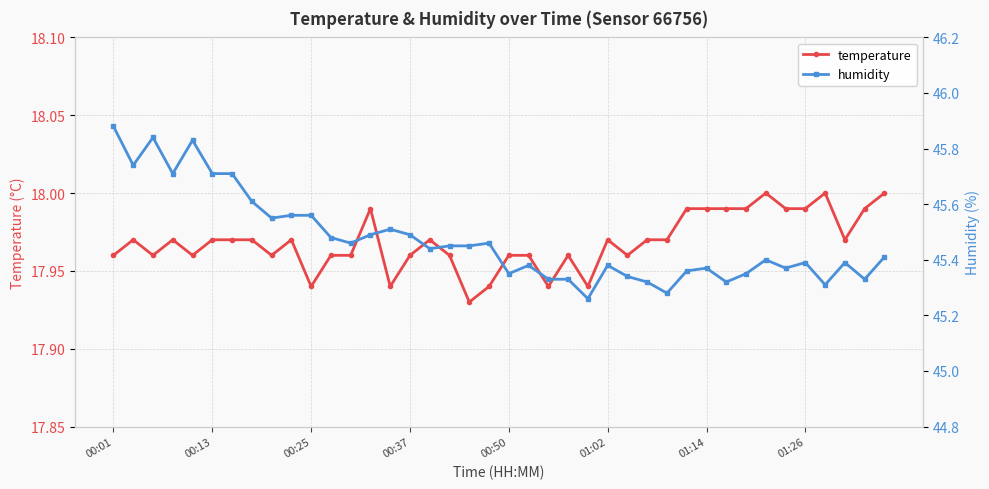

True or false: humidity has more than 0 interior local peaks.

True